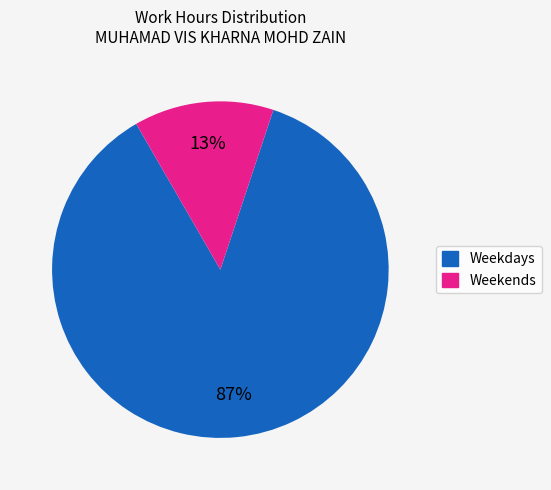

Is there any slice that represents more than half of the pie?

Yes